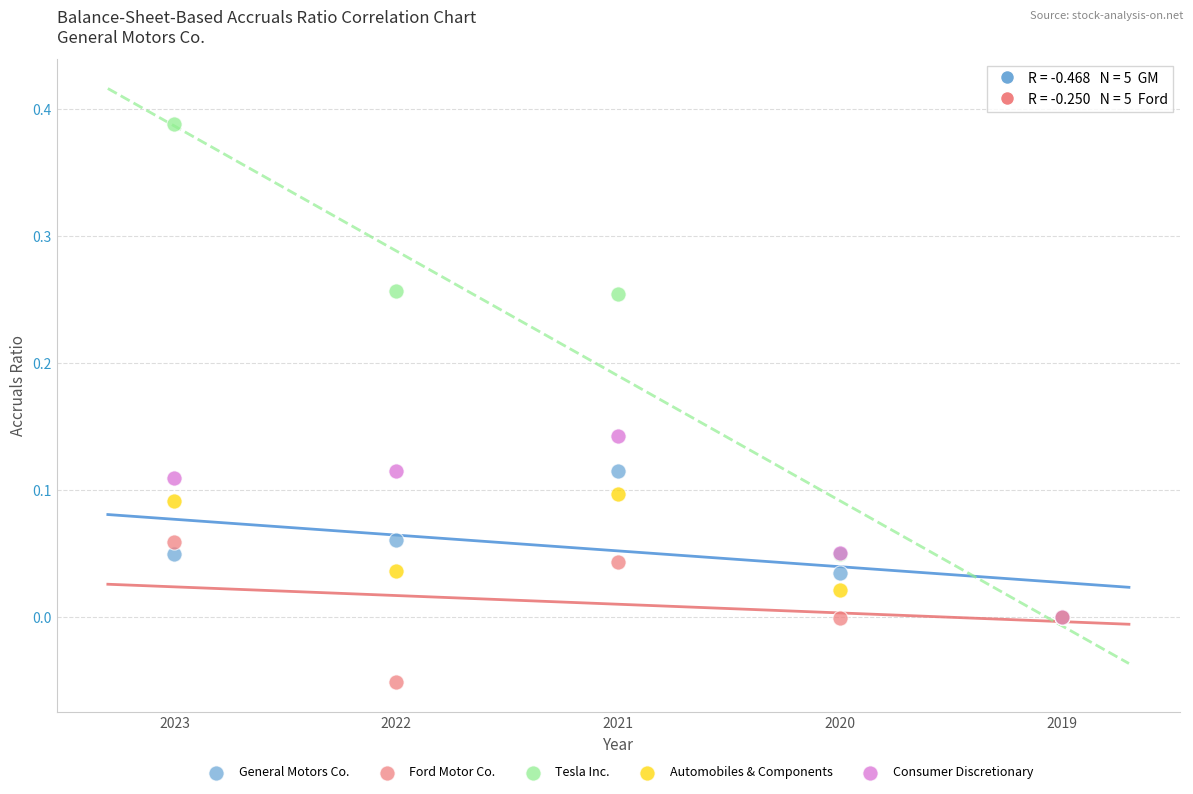

Which series contains the highest Y value?

Tesla Inc.